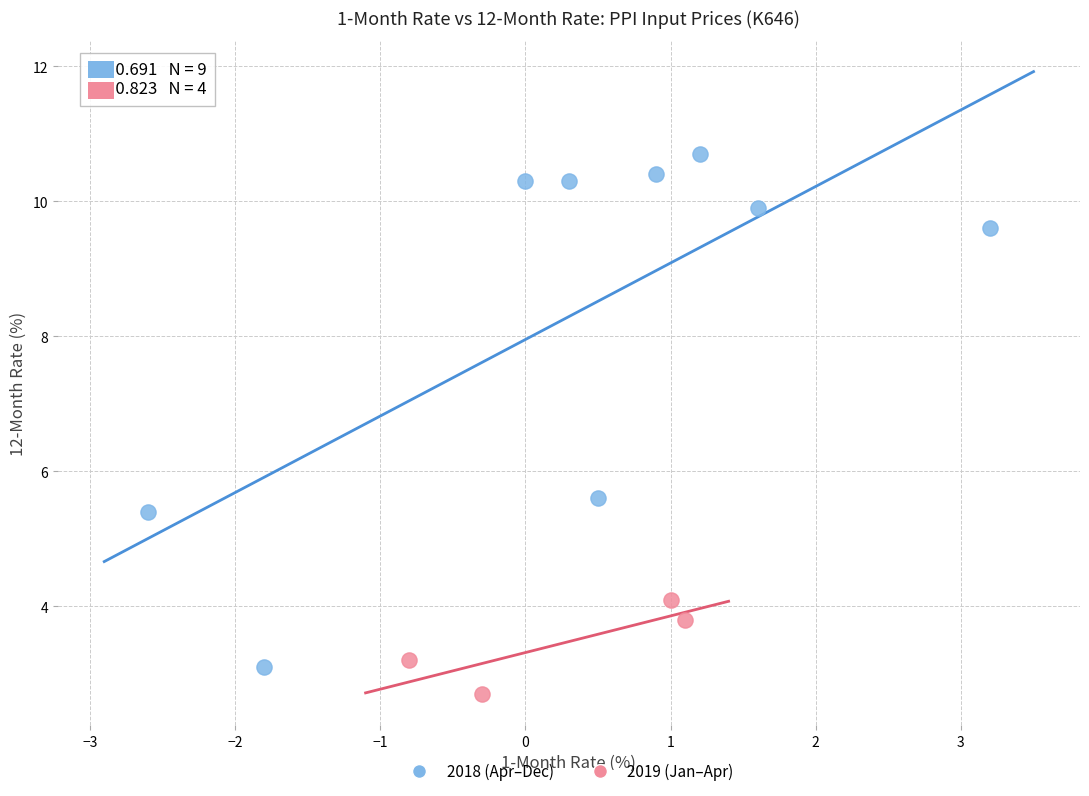

Which series reaches the maximum Y coordinate?

2018 (Apr–Dec)